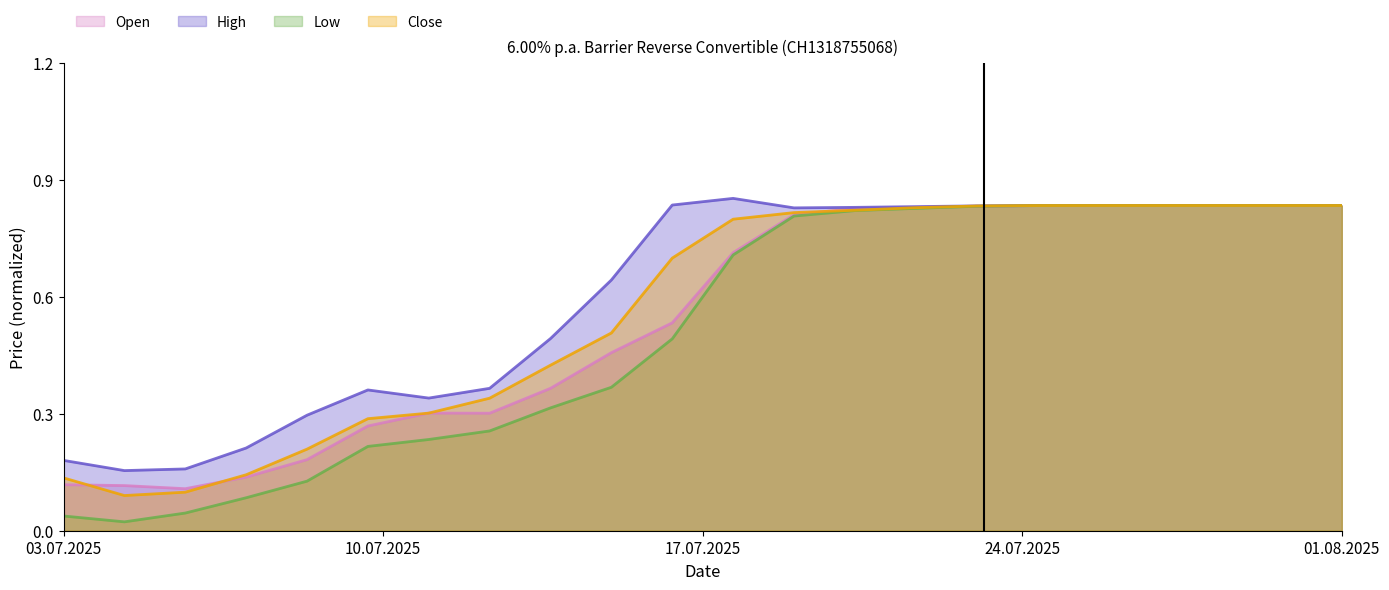

What is the label of the 5th point from the left?

09.07.2025